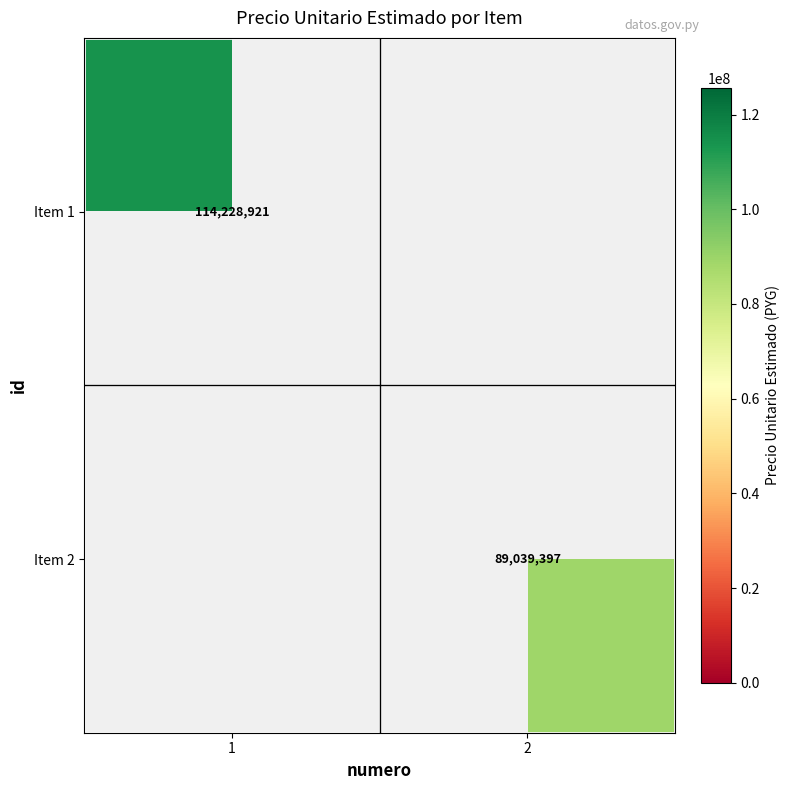

Is it true that Item 1 equals 73873907 at 1?

False